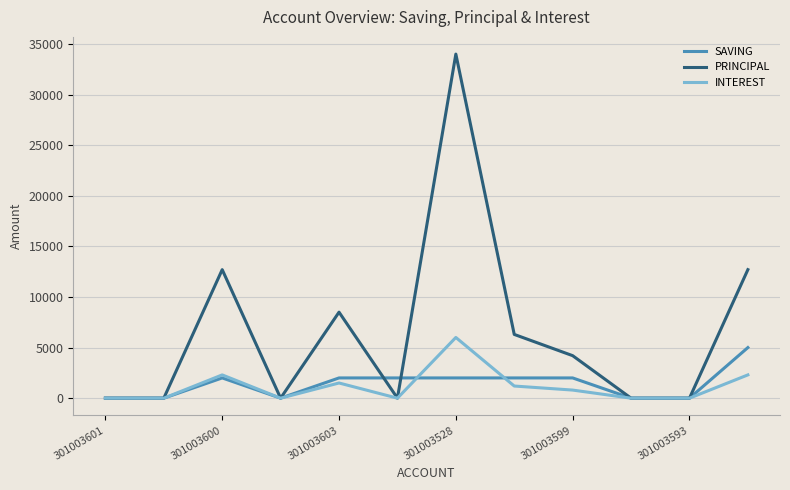

Which series has the largest total across all categories?

PRINCIPAL